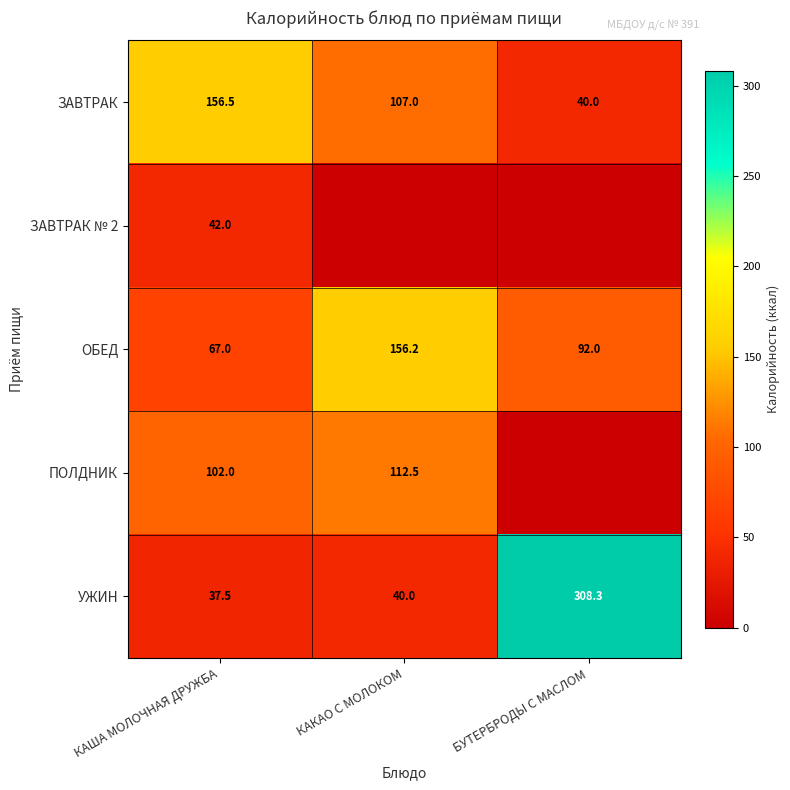

Is it true that ОБЕД equals 46.3 at КАША МОЛОЧНАЯ ДРУЖБА?

False